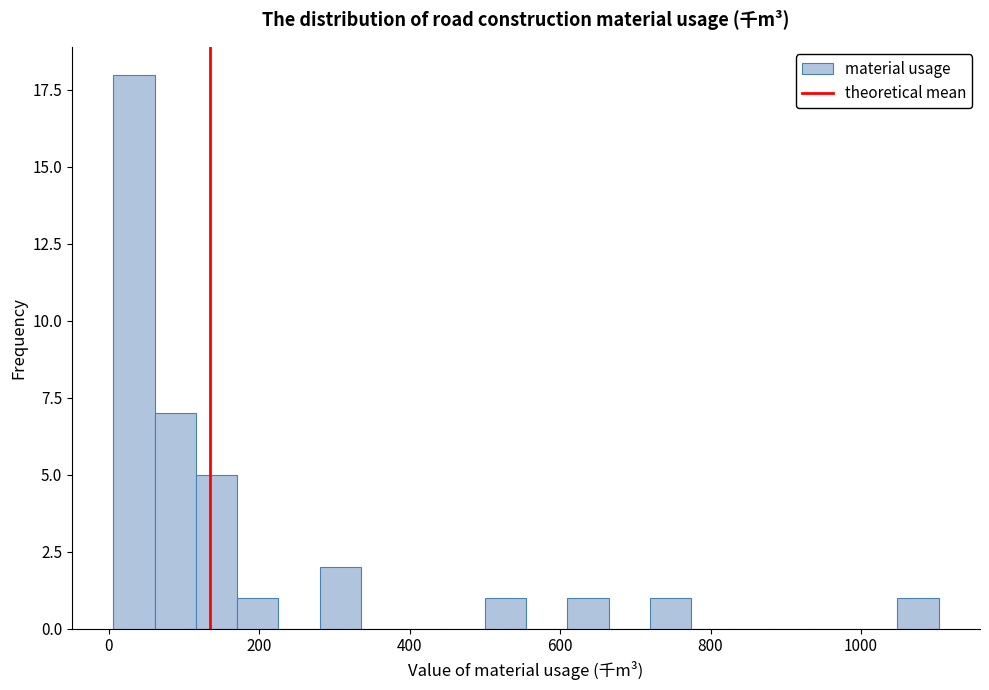

Around what value on the x-axis is the tallest bar? Give the approximate position of its centre, as read against the axis.

40